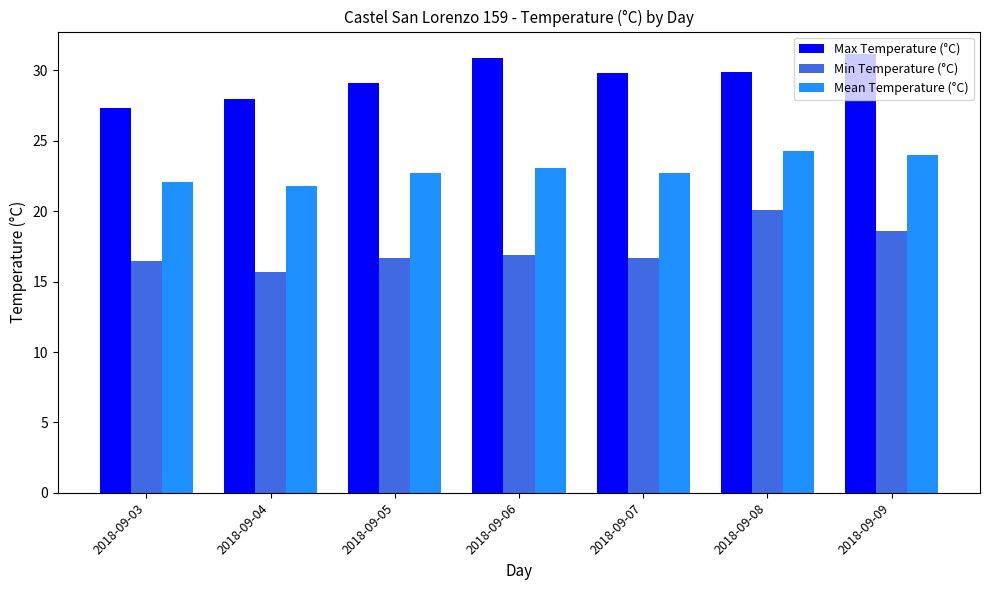

Is the value of Min Temperature (°C) at 2018-09-05 greater than the value of Mean Temperature (°C) at 2018-09-04?

No